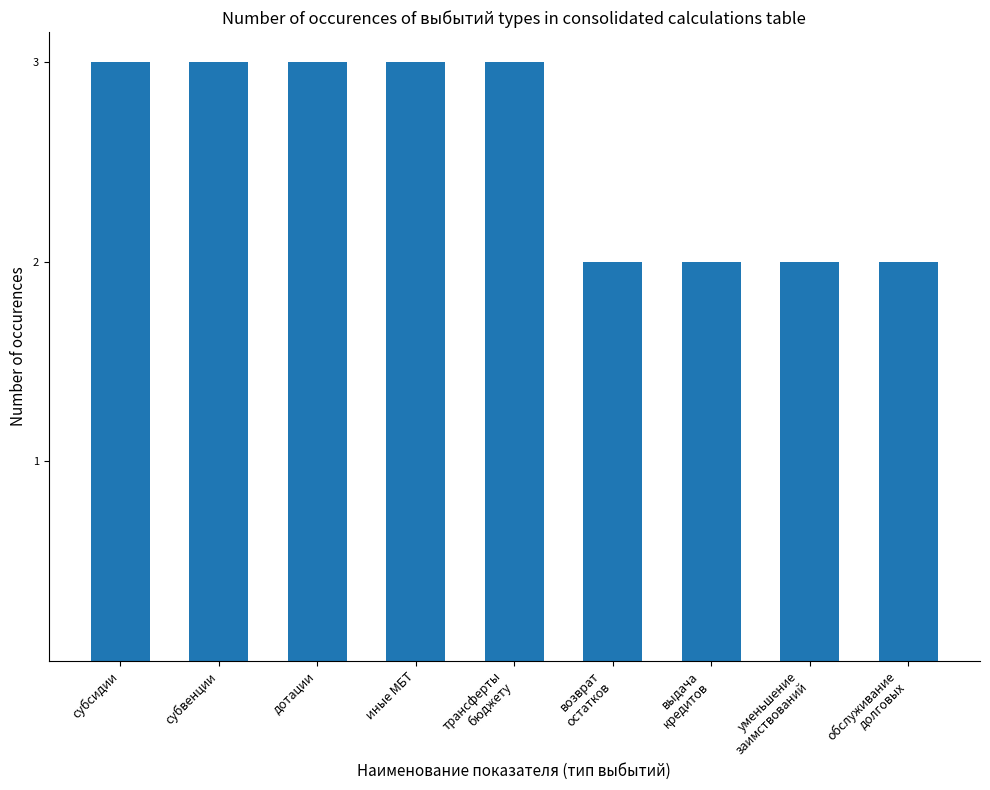

What is the difference between the second highest and minimum values?

1